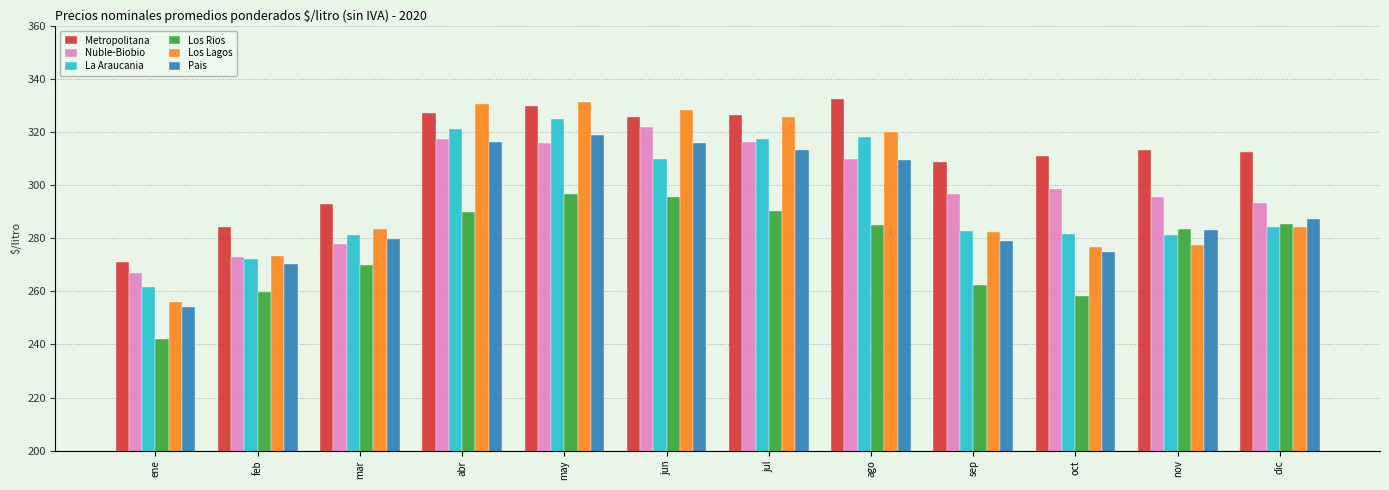

How many categories are shown in the chart?

12